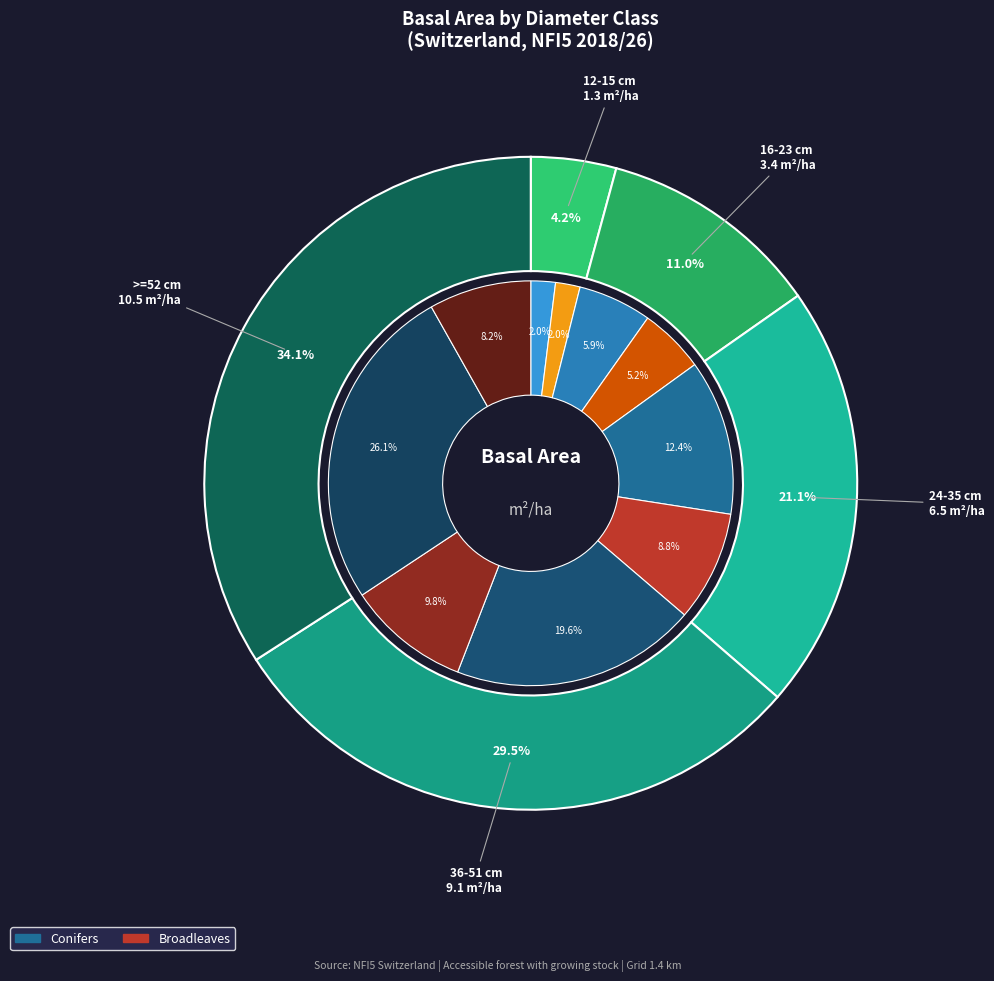

Is it true that 24-35 cm is 32% of the pie?

False